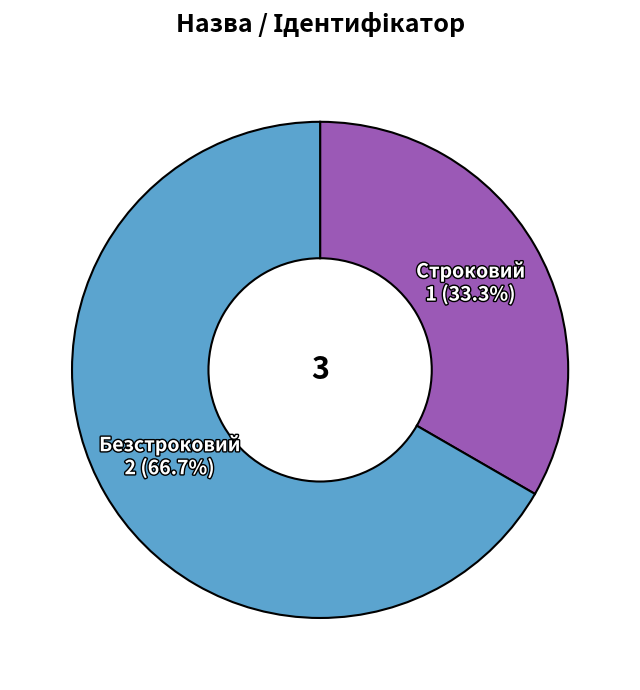

Does any single category account for the majority?

Yes